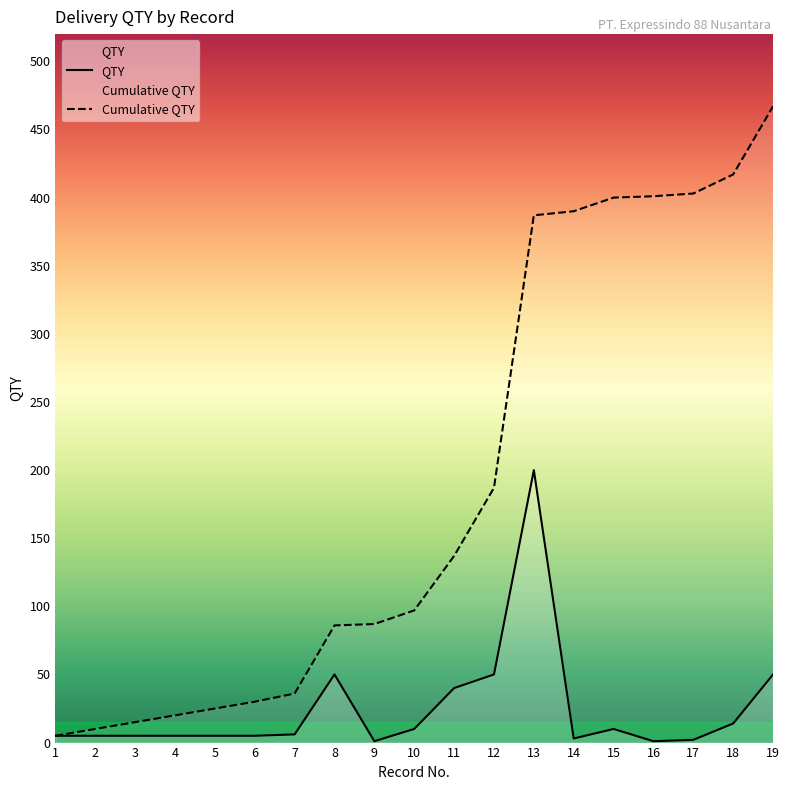

Is the value of QTY at 13 greater than the value of Cumulative QTY at 5?

Yes